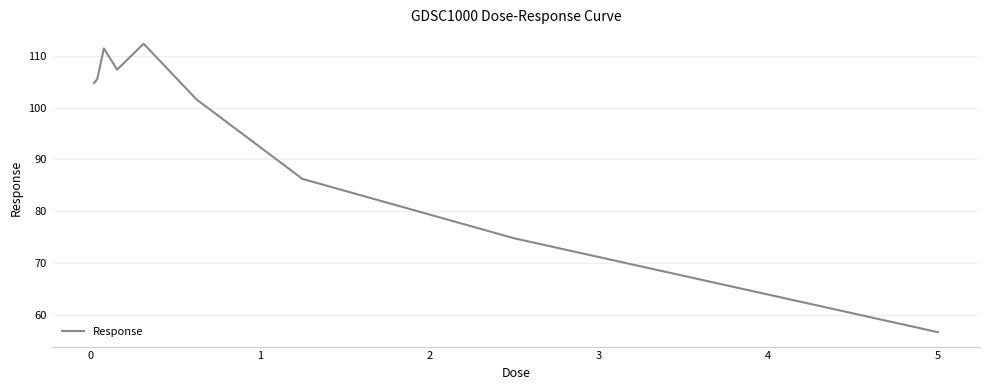

What is the maximum value shown in the chart?

112.4